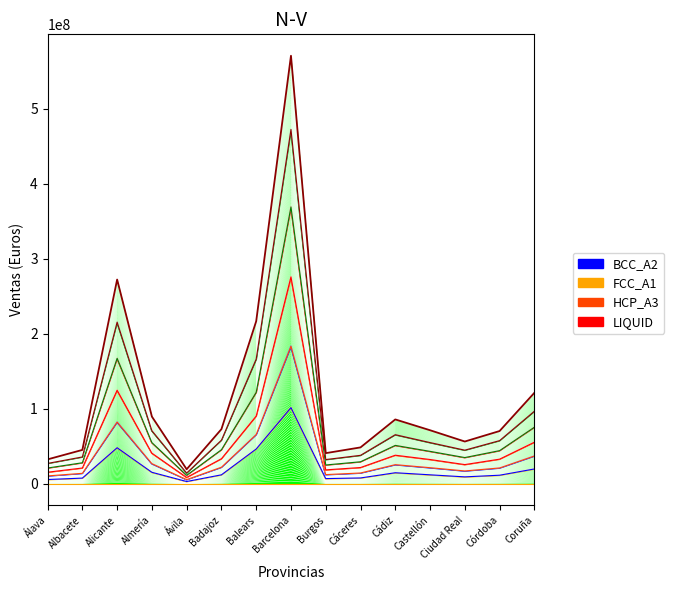

What is the difference between the Marzo values at Barcelona and Cáceres?

254112083.0